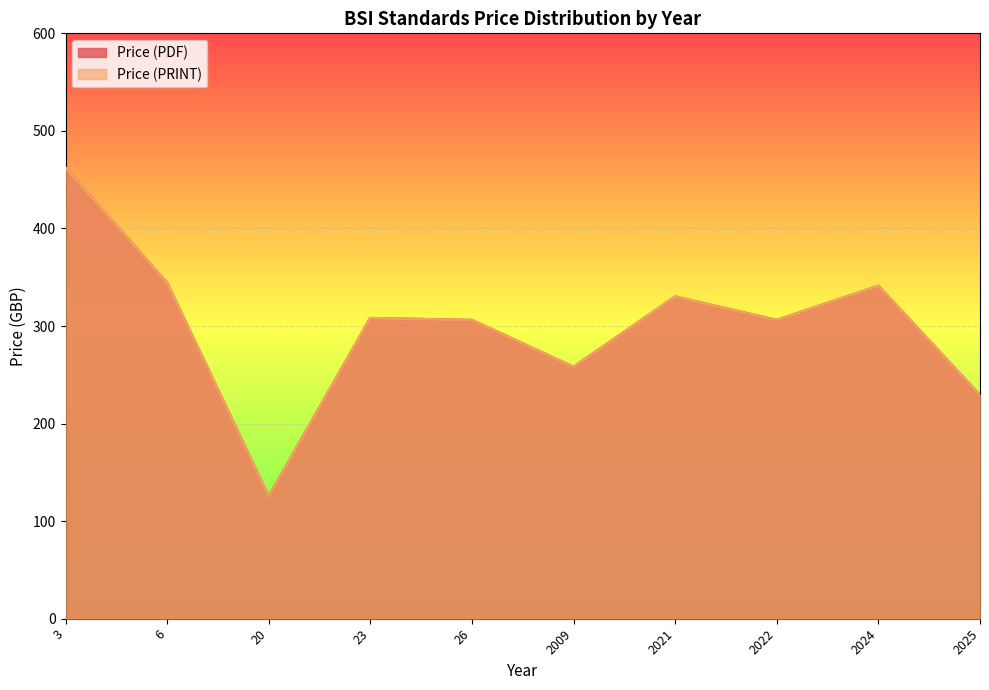

List the series in order of their peak value, highest first.

Price (PDF), Price (PRINT)